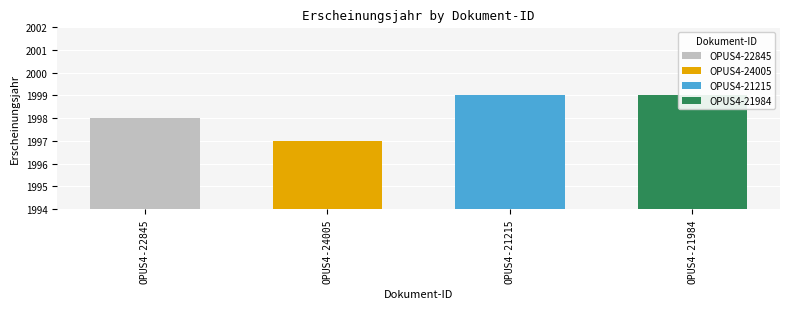

List the labels in order of value, largest first.

OPUS4-21215, OPUS4-21984, OPUS4-22845, OPUS4-24005